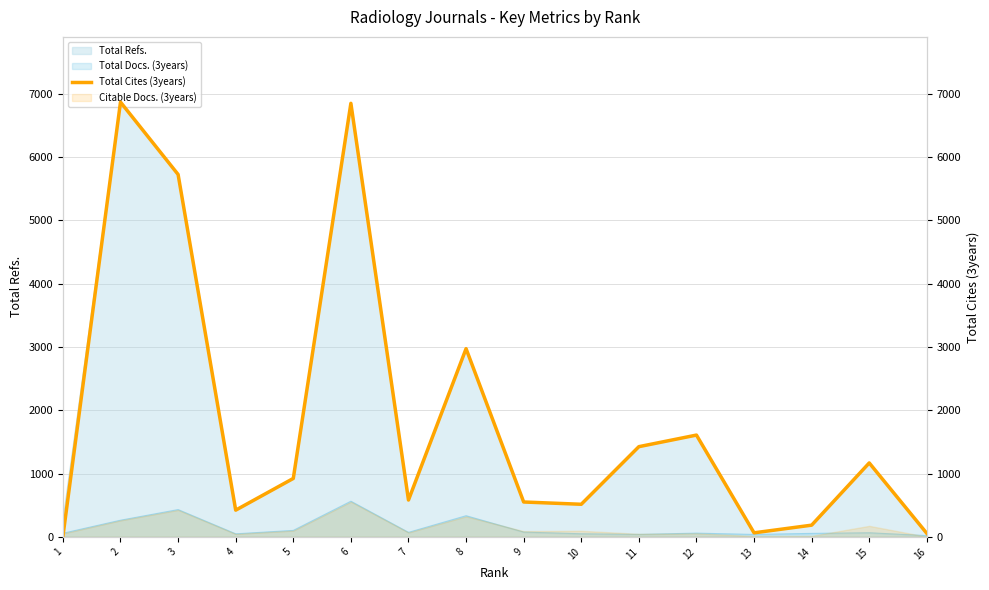

What is the sum of the values at 5 and 11?

2348